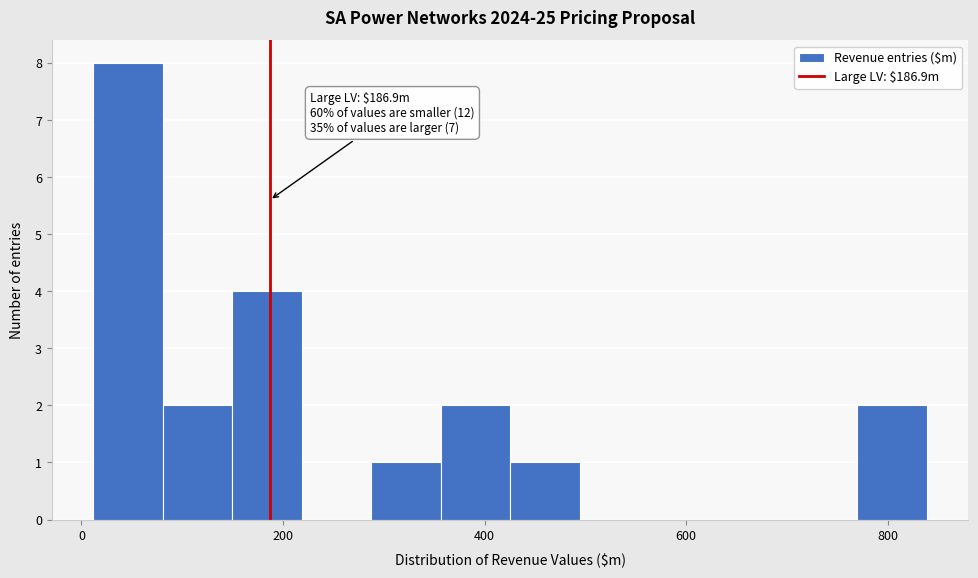

Around what value on the x-axis is the tallest bar? Give the approximate position of its centre, as read against the axis.

40